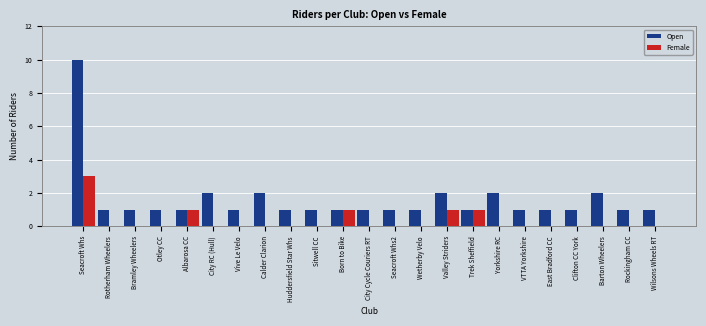

Is the value of Female at Seacroft Whs greater than the value of Open at Barton Wheelers?

Yes